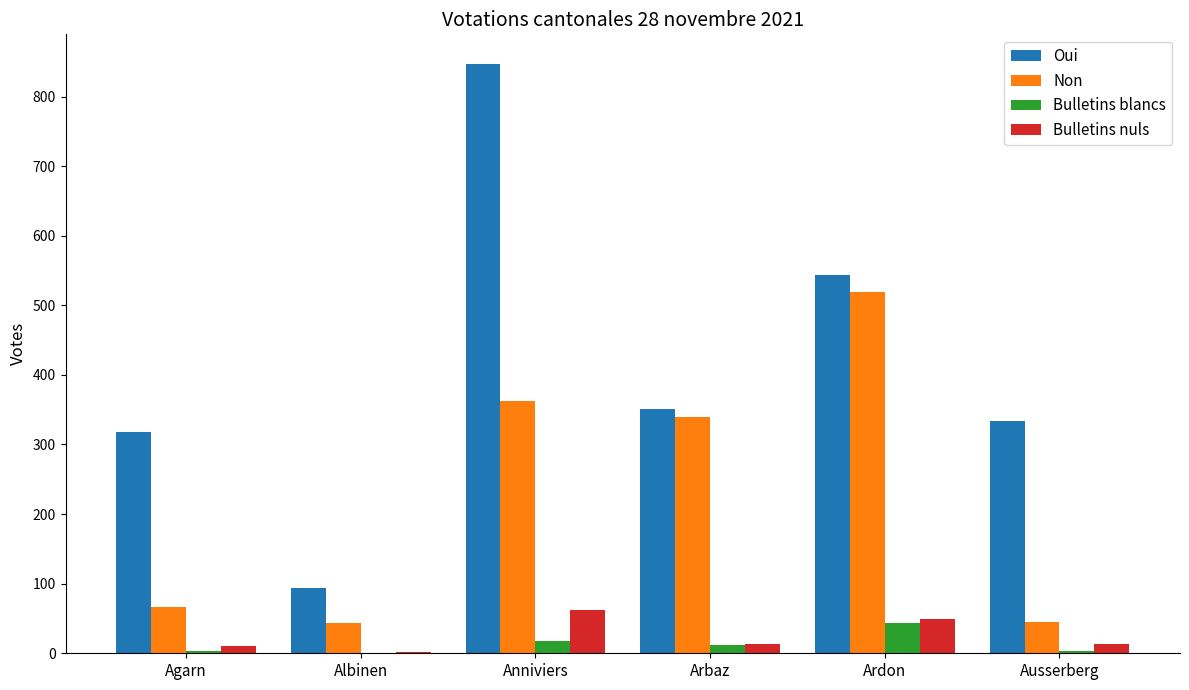

What is the sum of the Oui values at Ausserberg and Arbaz?

685